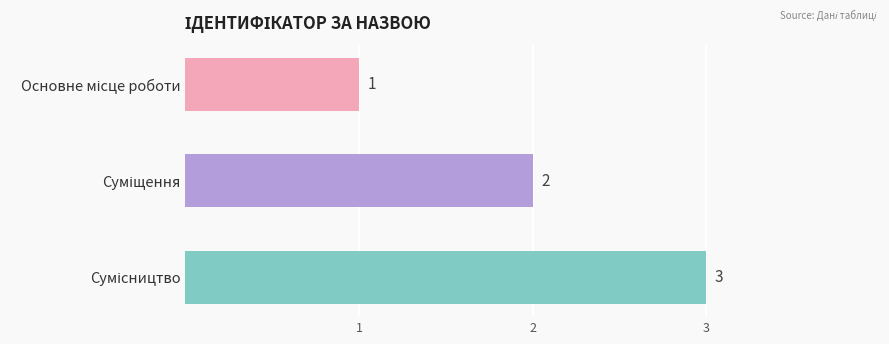

What is the greatest value displayed?

3